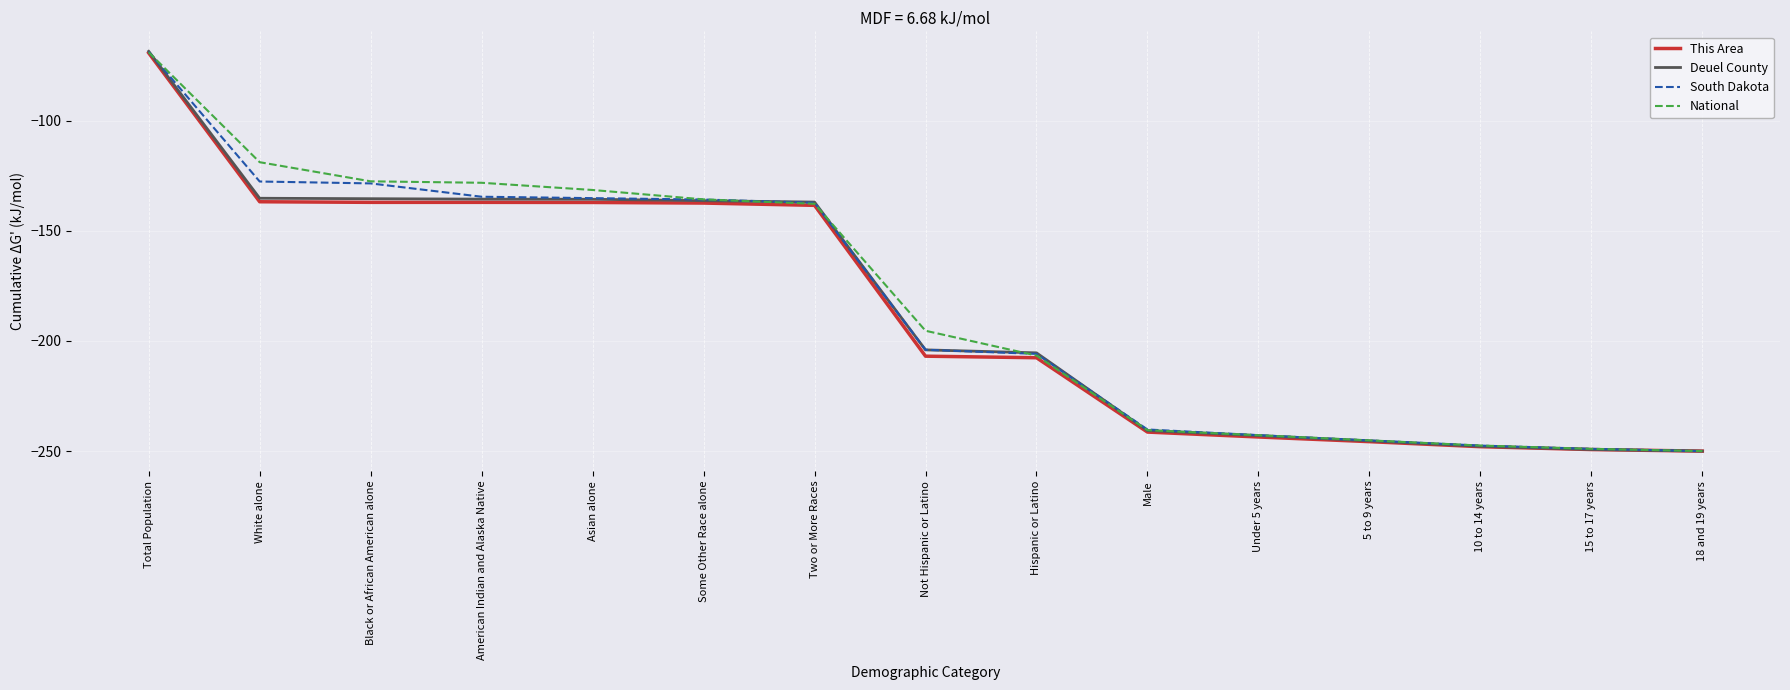

At which label does National reach its peak?

Total Population